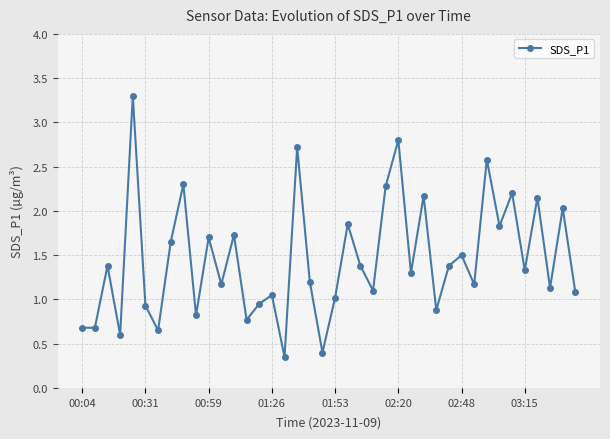

True or false: the data has more than 2 interior local peaks.

True